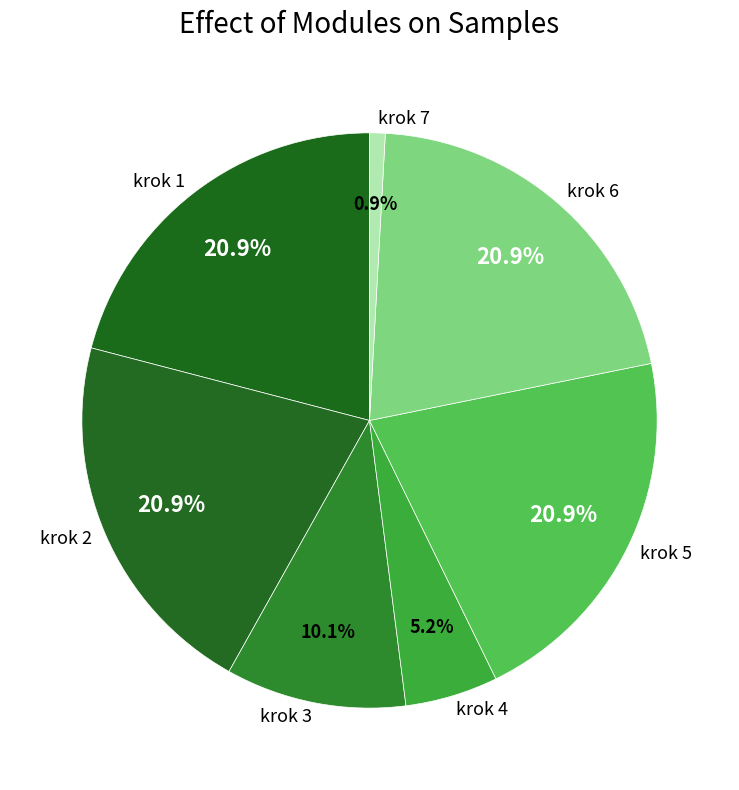

Which slice is the smallest?

krok 7